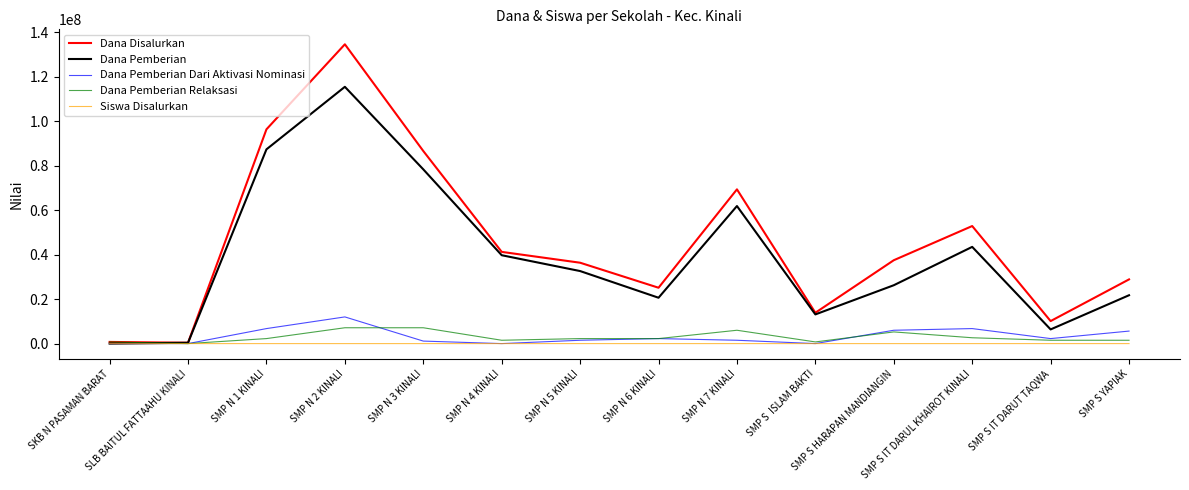

Which series changed the most between SMP N 2 KINALI and SMP N 5 KINALI?

Dana Disalurkan